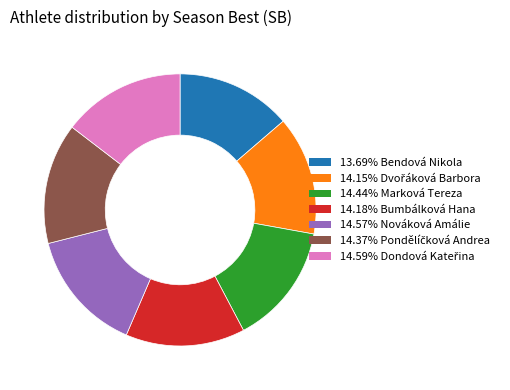

Does any single category account for the majority?

No